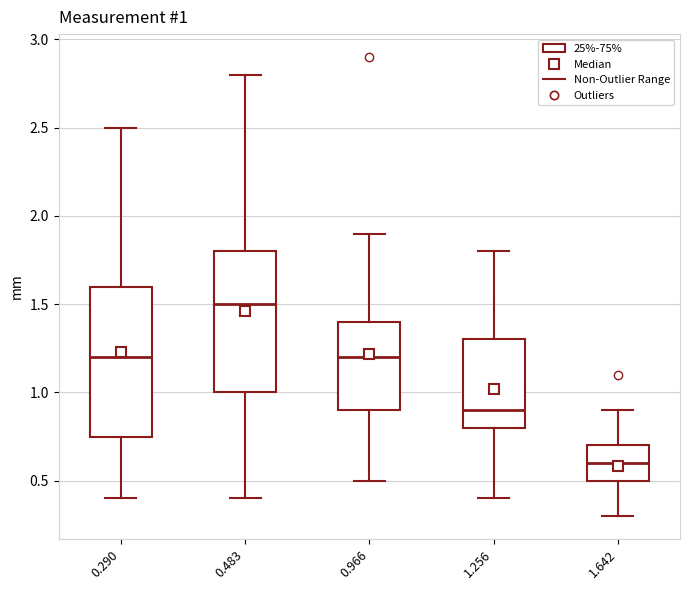

Which box has the highest median line?

0.483